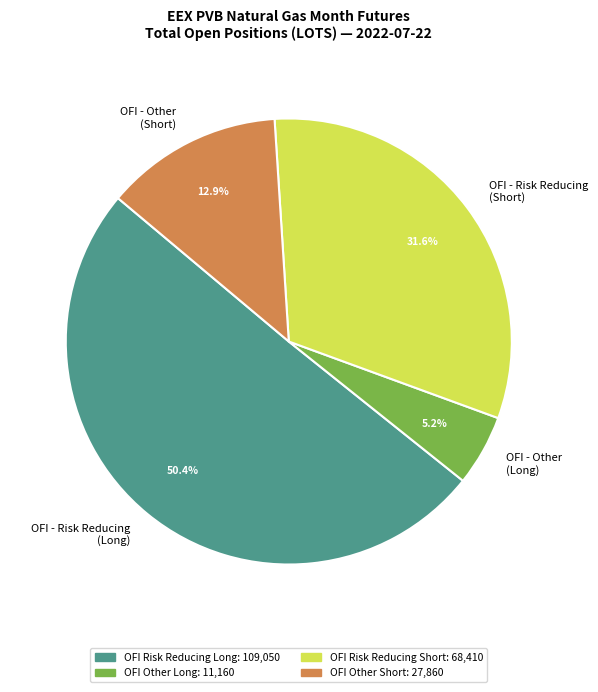

Which category has the biggest portion of the pie?

OFI - Risk Reducing (Long)